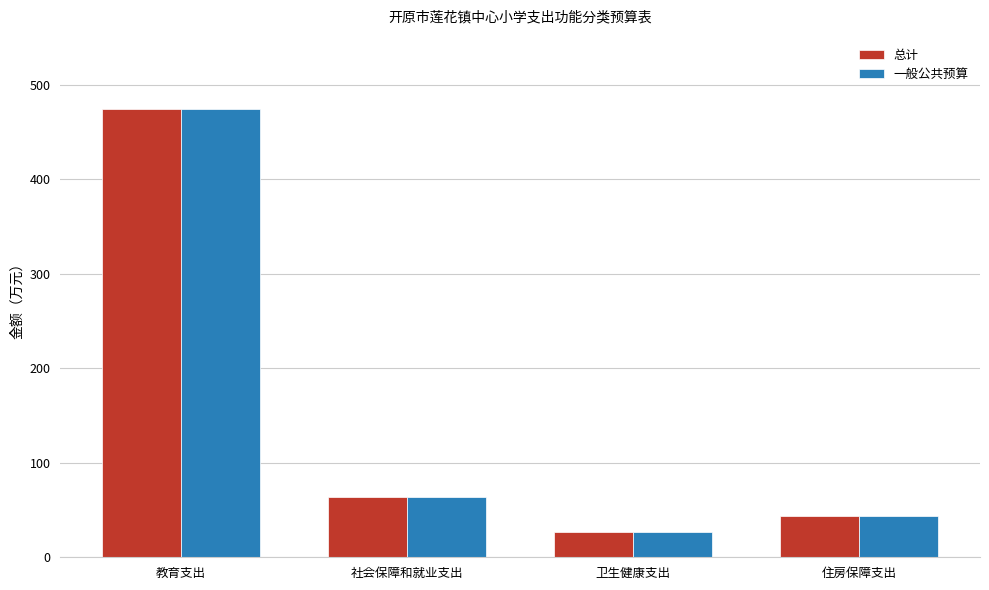

What is the smallest value displayed?

26.6